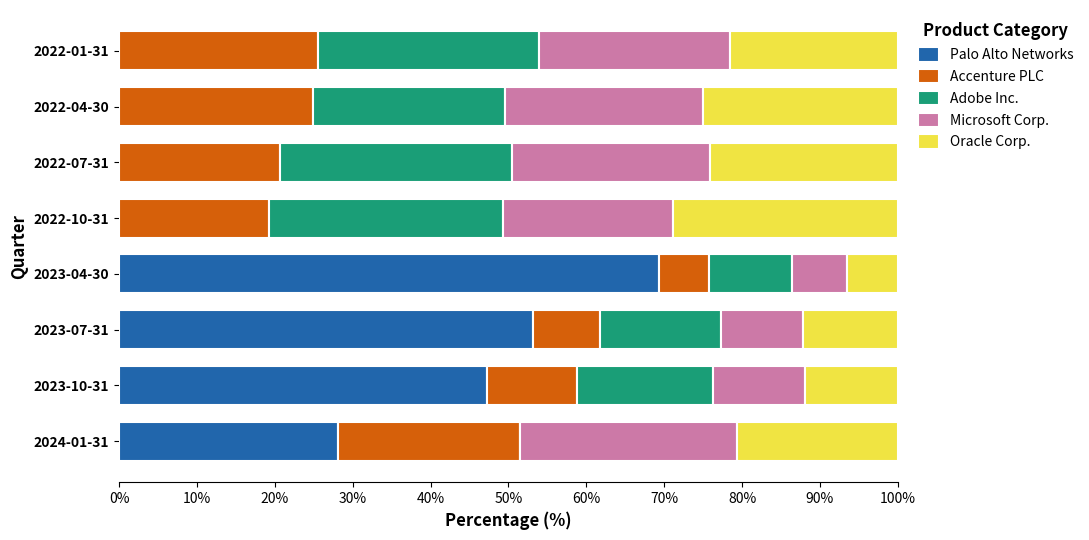

What is the total value across all series at 2024-01-31?

100.0